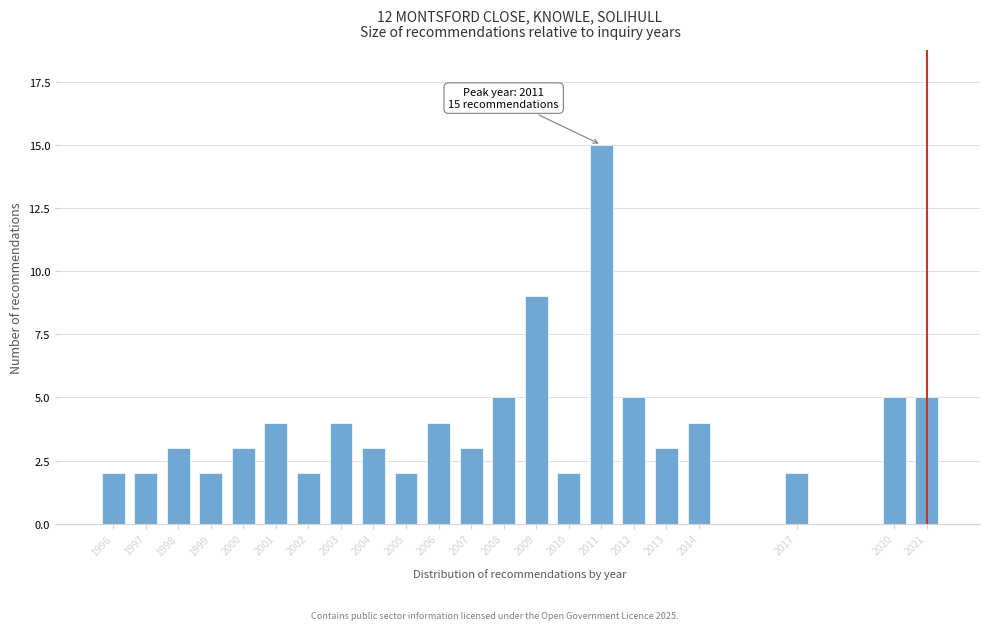

Reading right to left, extract all data points from this chart.

5	5	2	4	3	5	15	2	9	5	3	4	2	3	4	2	4	3	2	3	2	2